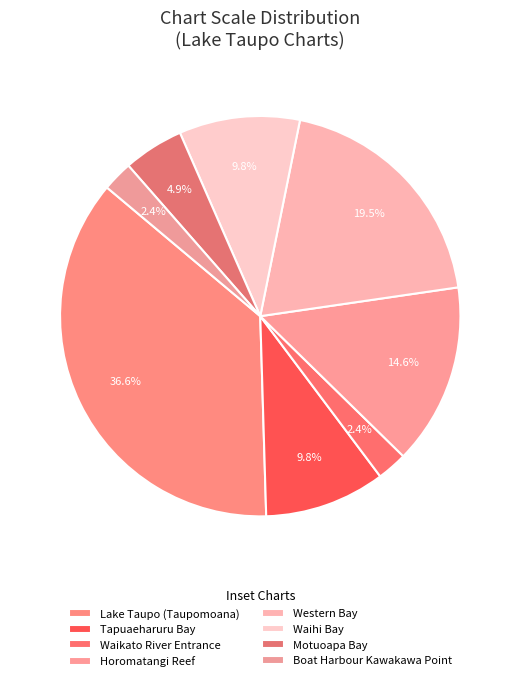

Rank the categories by value from lowest to highest.

Waikato River Entrance, Boat Harbour Kawakawa Point, Motuoapa Bay, Tapuaeharuru Bay, Waihi Bay, Horomatangi Reef, Western Bay, Lake Taupo (Taupomoana)